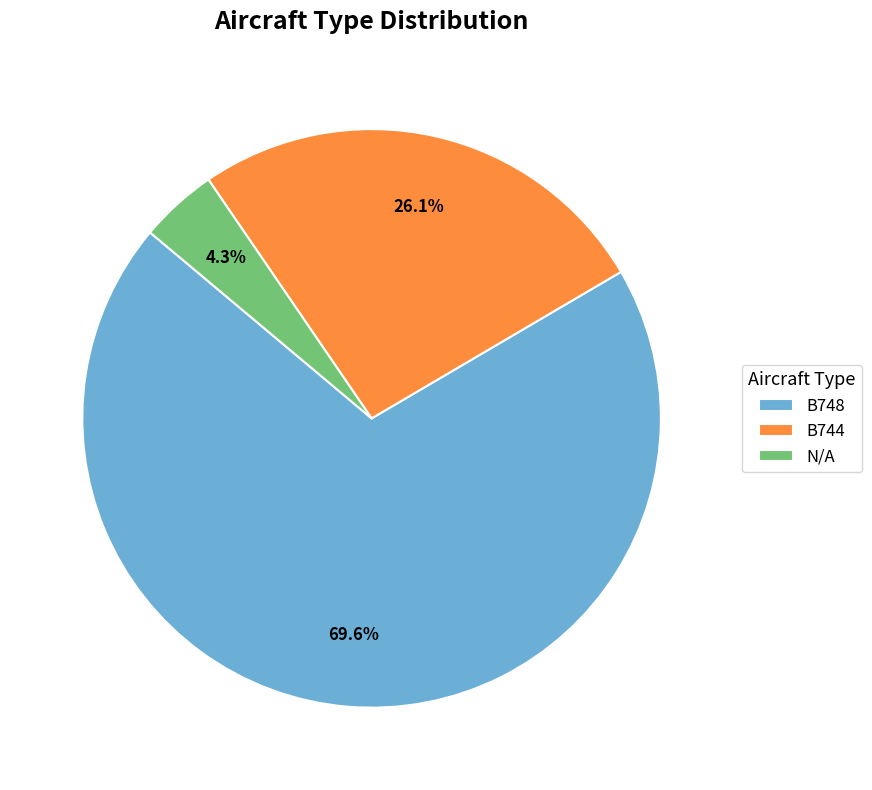

Which has a higher value, N/A or B744?

B744